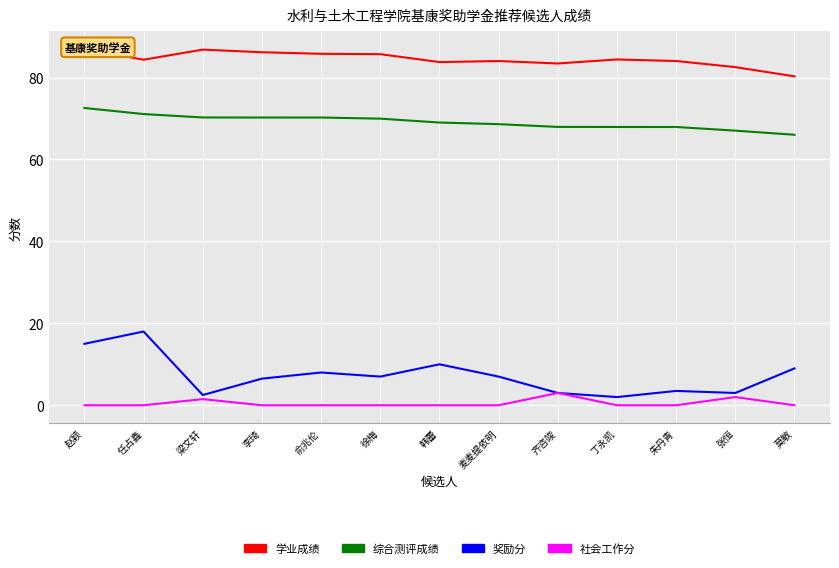

What is the sum of all 社会工作分 values?

6.5